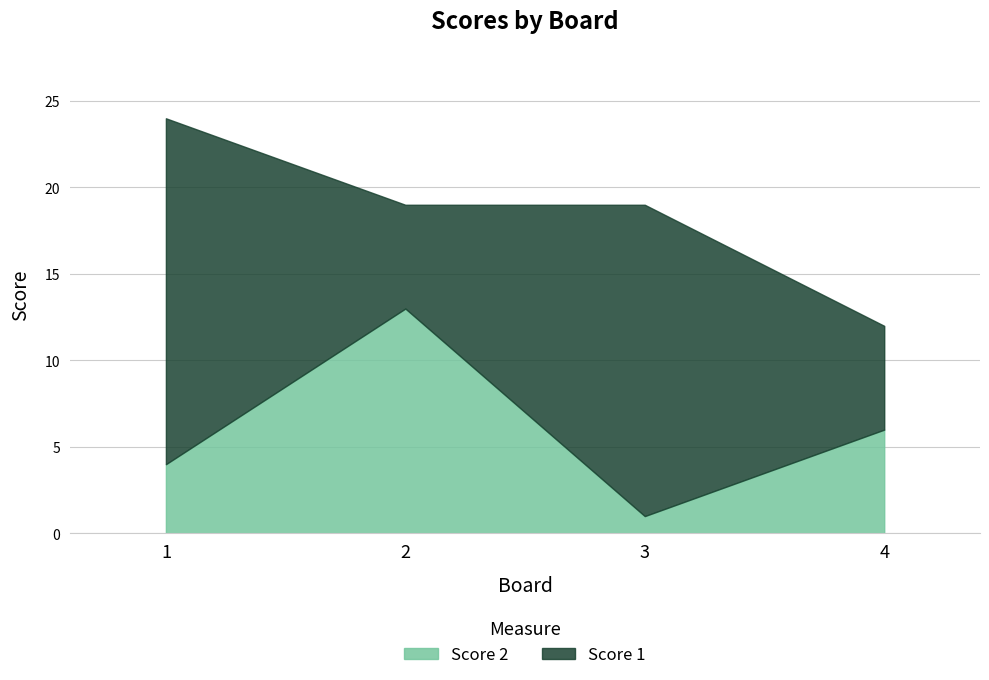

Is the value of Score 1 at 4 greater than the value of Score 2 at 2?

No